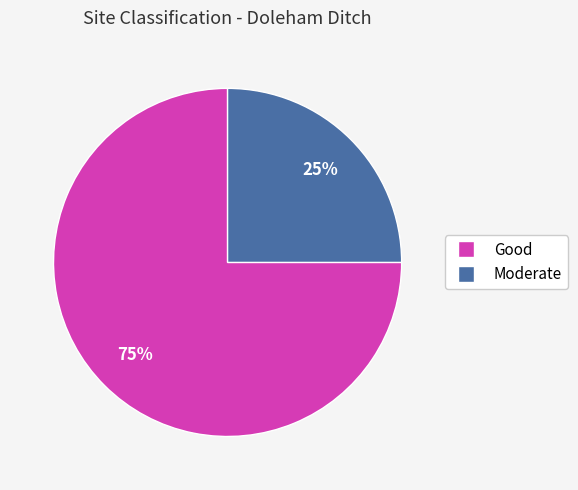

Which has a higher value, Moderate or Good?

Good